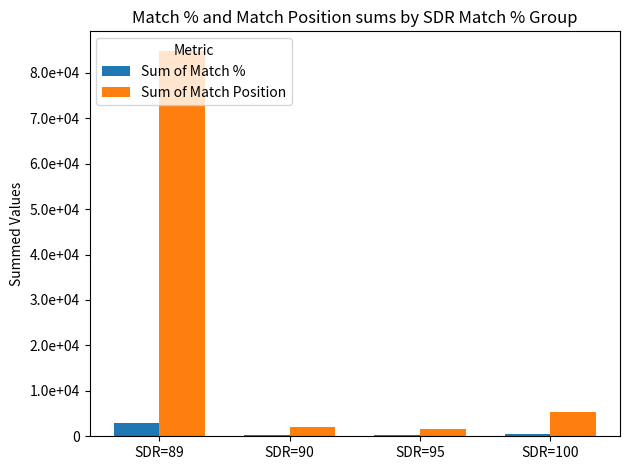

Between SDR=100 and SDR=95, which is larger?

SDR=100